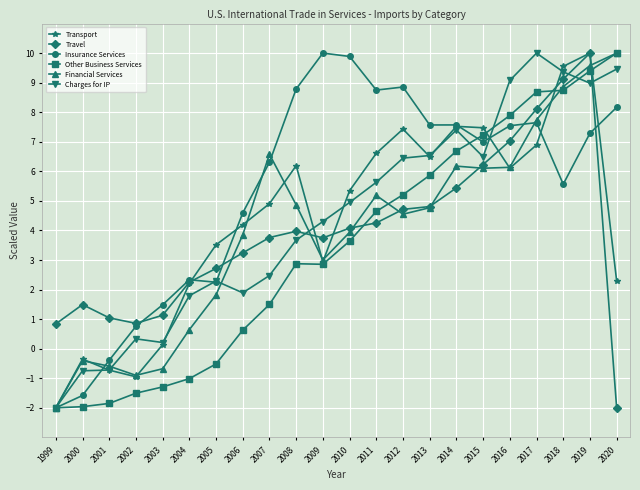

At which label does Transport first exceed 5?

2008